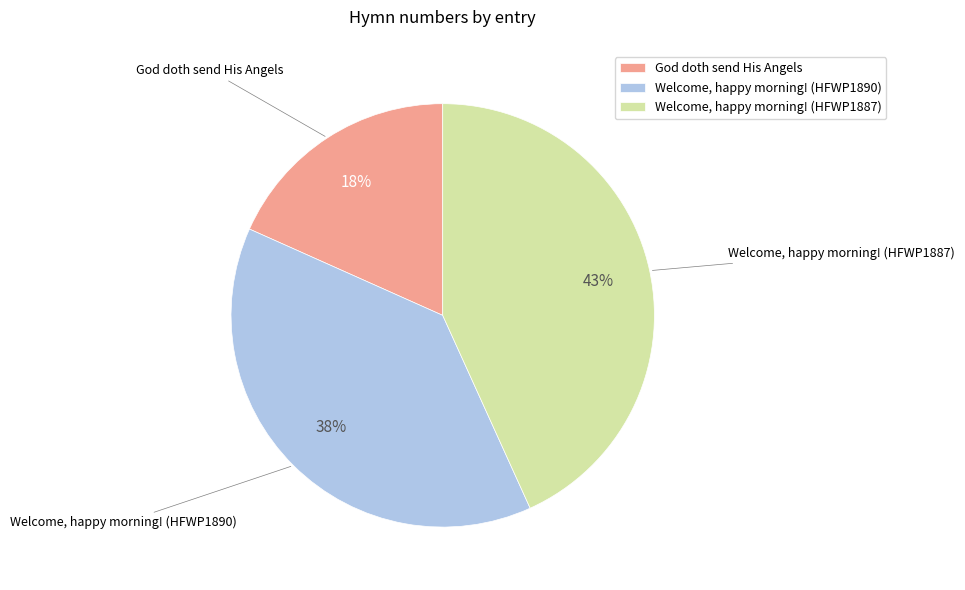

True or false: Welcome, happy morning! (HFWP1887) accounts for 29% of the total.

False